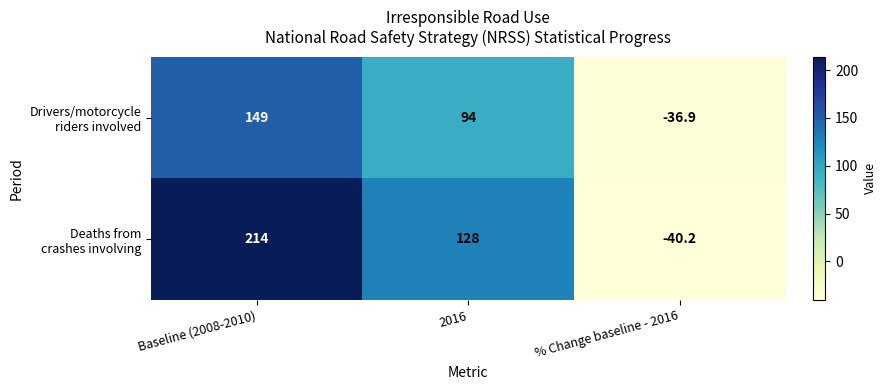

Which category has the lowest value across all series?

% Change baseline - 2016